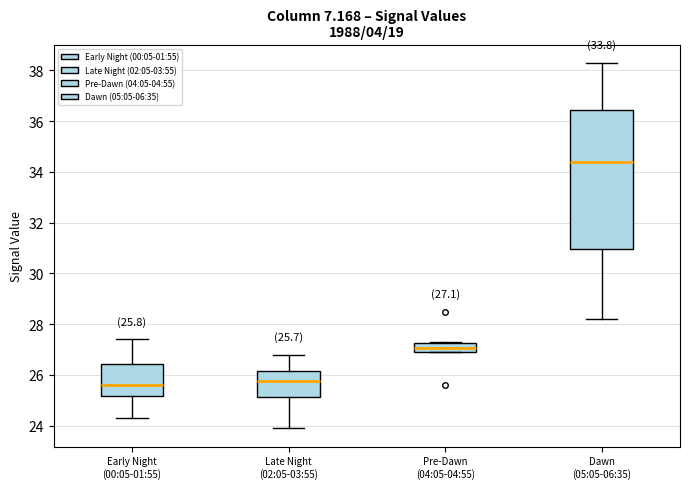

Which box is the tallest, from its lower edge to its upper edge?

Dawn (05:05-06:35)